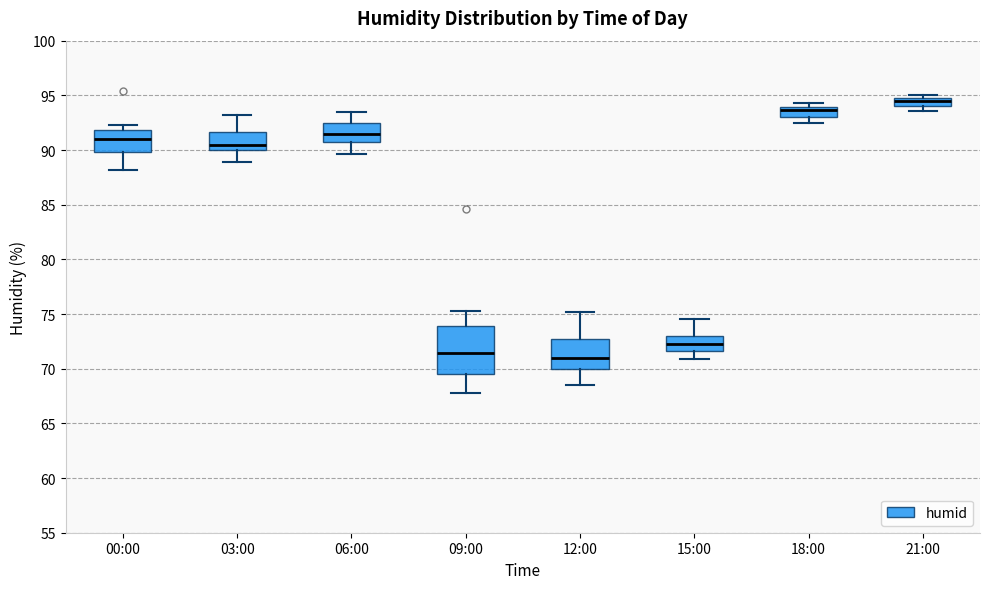

Reading left to right, read every box against the y-axis: the position of its median line, the range the box covers, and the ends of its whiskers. The values are not printed on the chart, so give them approximately, as read against the axis.

00:00: median 91.0, box 90.0 to 92.0, whiskers 88.0 to 92.5
03:00: median 90.5, box 90.0 to 91.5, whiskers 89.0 to 93.0
06:00: median 91.5, box 91.0 to 92.5, whiskers 89.5 to 93.5
09:00: median 71.5, box 69.5 to 74.0, whiskers 68.0 to 75.5
12:00: median 71.0, box 70.0 to 72.5, whiskers 68.5 to 75.0
15:00: median 72.5, box 71.5 to 73.0, whiskers 71.0 to 74.5
18:00: median 93.5, box 93.0 to 94.0, whiskers 92.5 to 94.5
21:00: median 94.5, box 94.0 to 95.0, whiskers 93.5 to 95.0 (just above the box's upper edge)